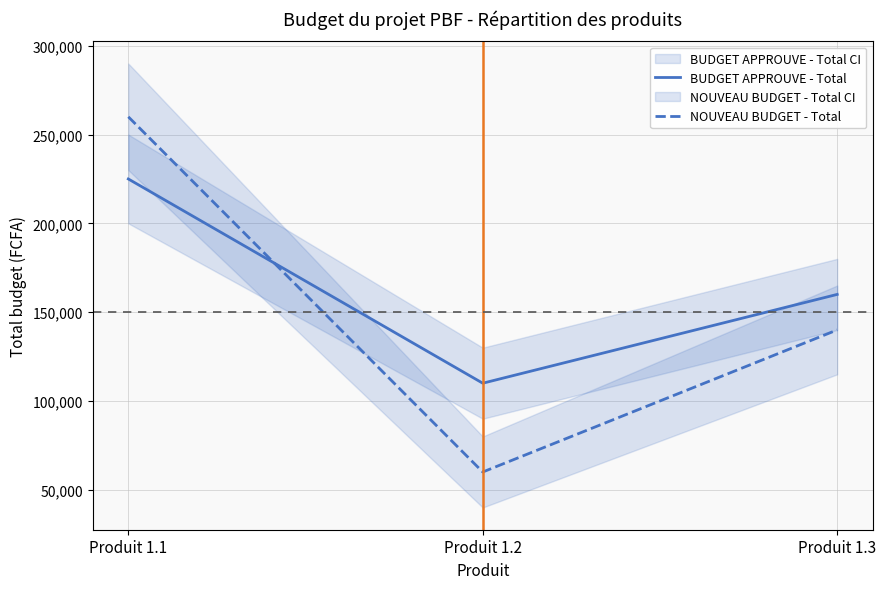

Which series has the largest total across all categories?

BUDGET APPROUVE - Total